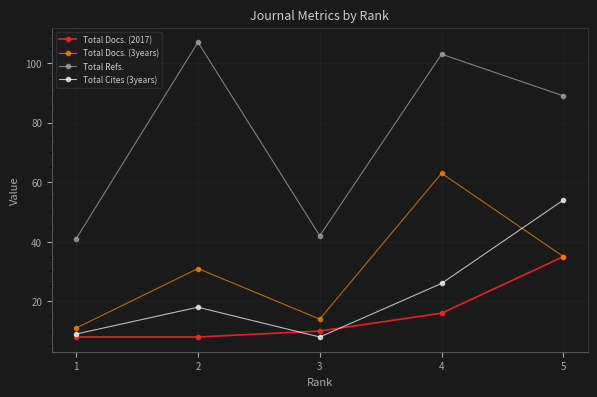

Is it true that Total Cites (3years) equals 8 at 3?

True